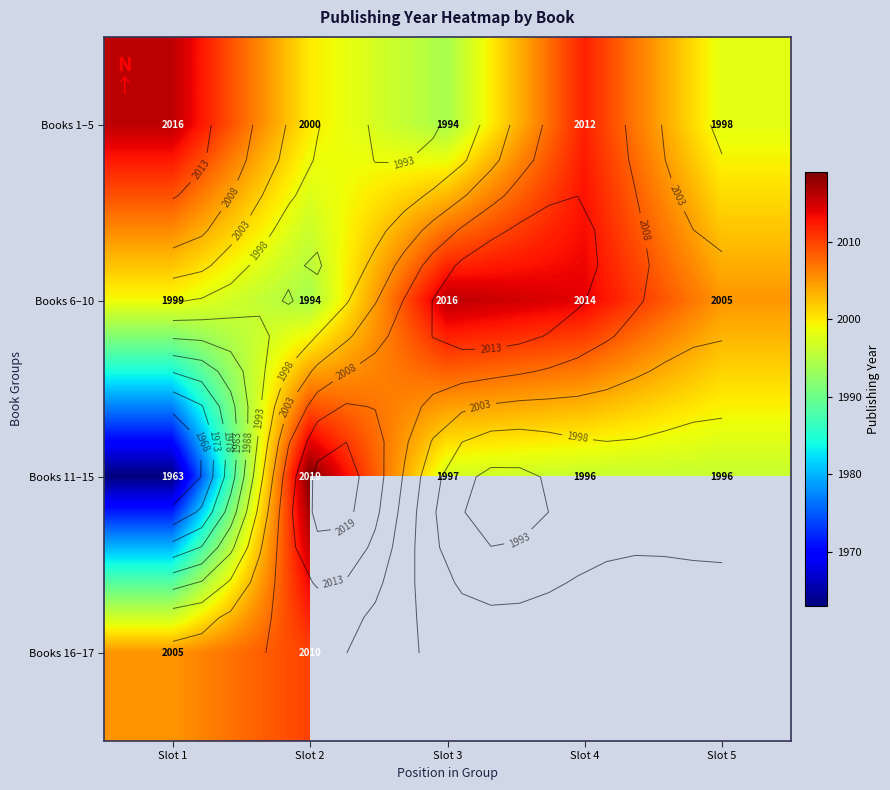

Which series has the largest total across all categories?

Books 6–10